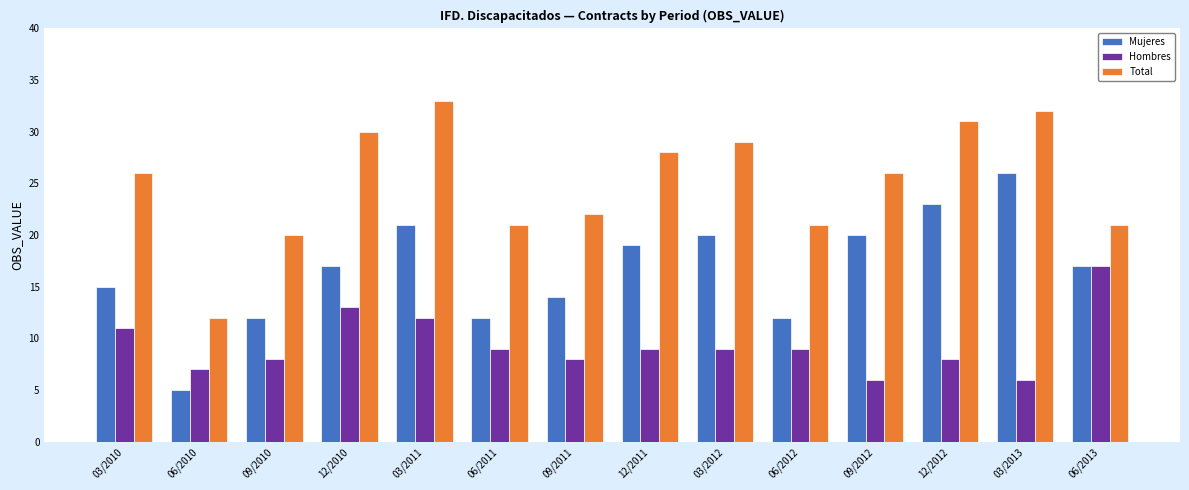

What is the difference between the maximum and minimum values in the Hombres series?

11